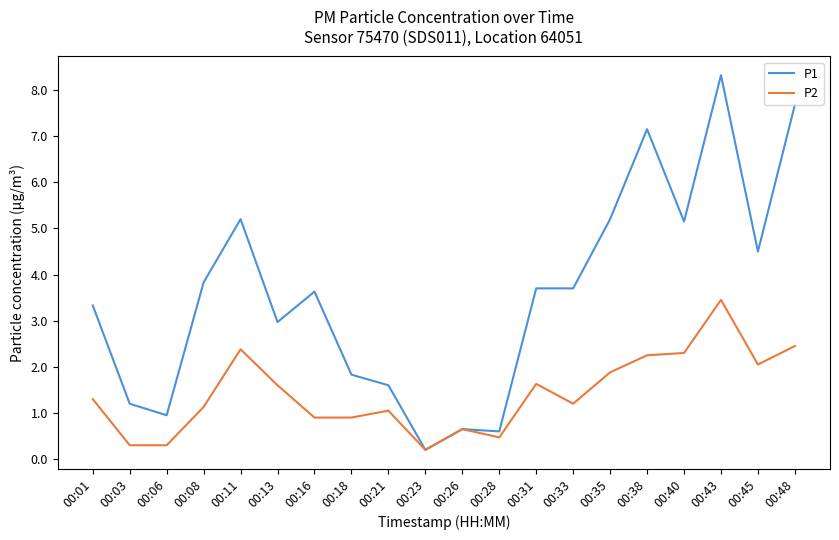

At which label does P1 reach its peak?

00:43